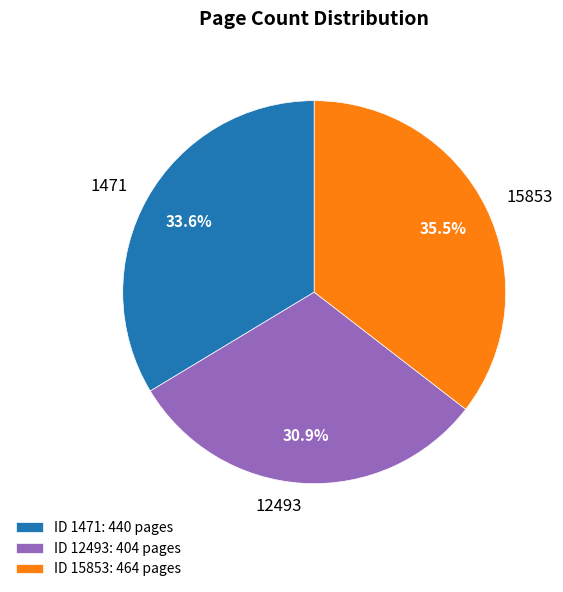

Which slice is the largest?

15853